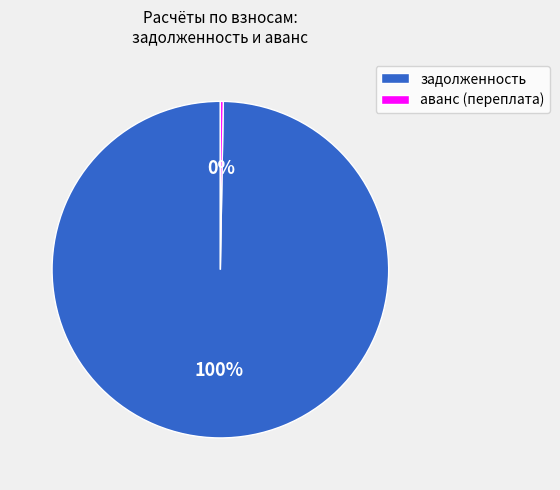

To the nearest percent, what is the average slice percentage?

50%